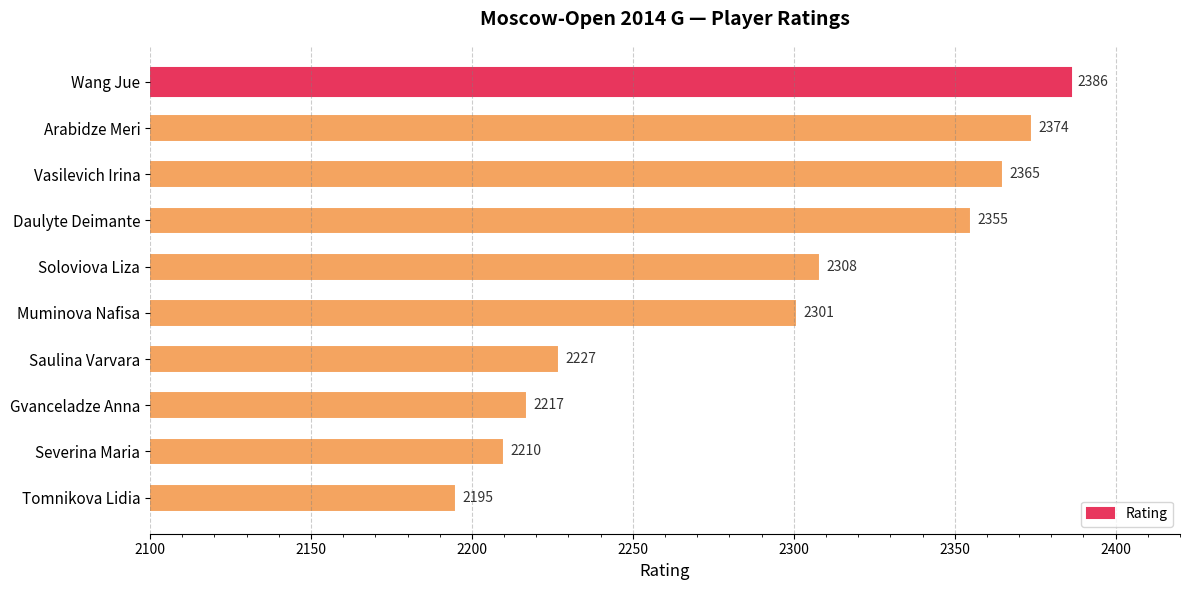

The chart shows a value of 3775 at Gvanceladze Anna. True or false?

False